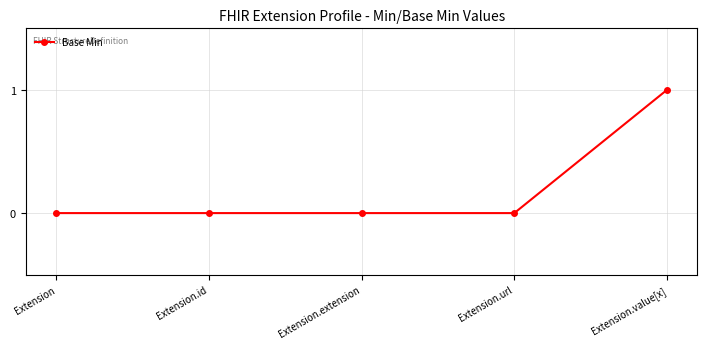

How many values are between 0 and 1?

5